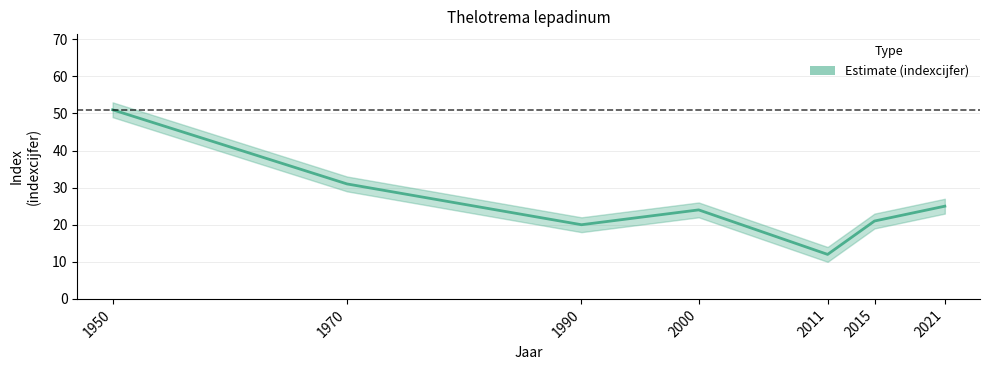

Approximately how many times larger is the value at 2015 compared to 2021?

0.8